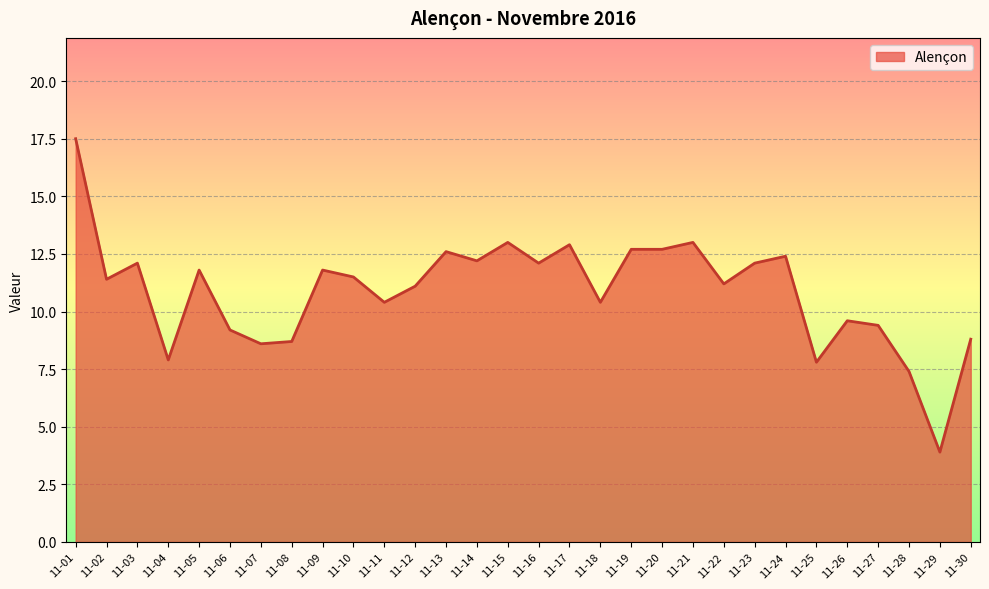

True or false: the data shows 11.4 at 11-02.

True